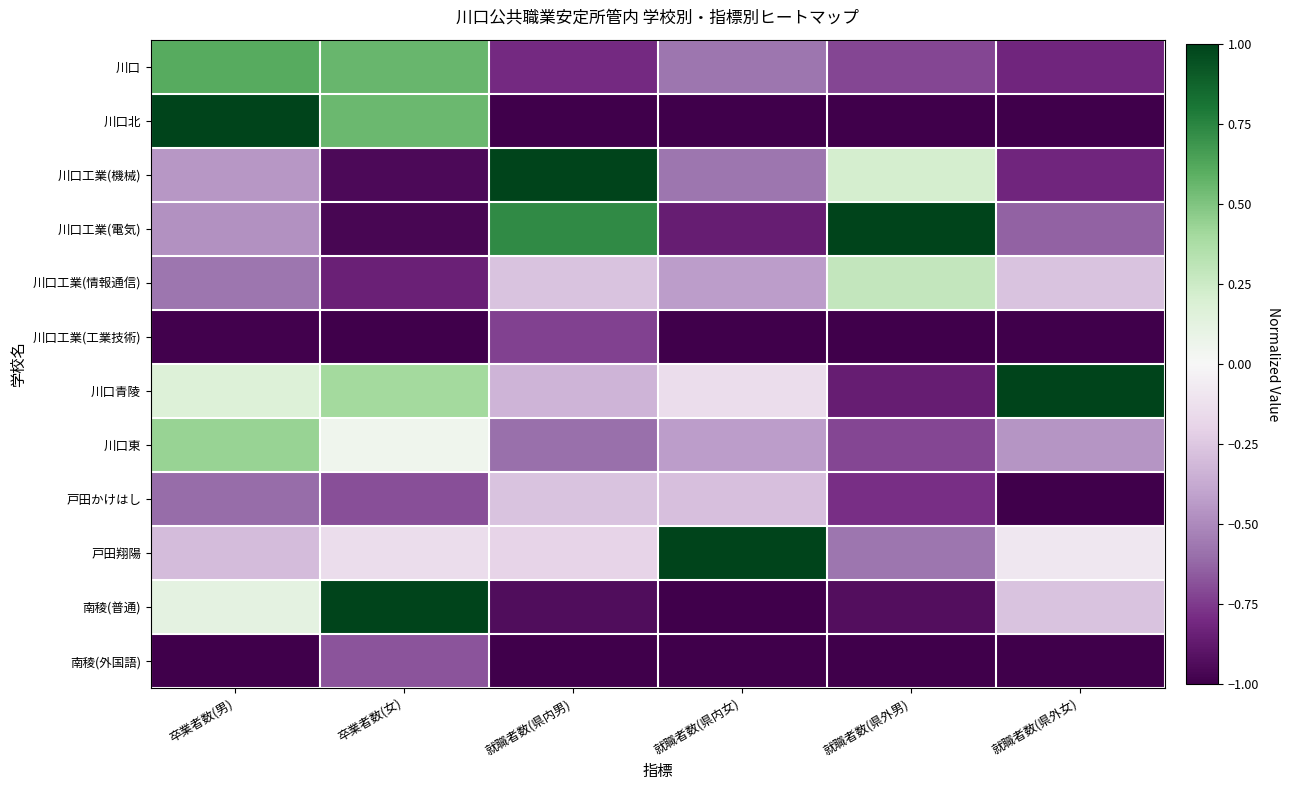

At how many categories does at least one series exceed 0?

6